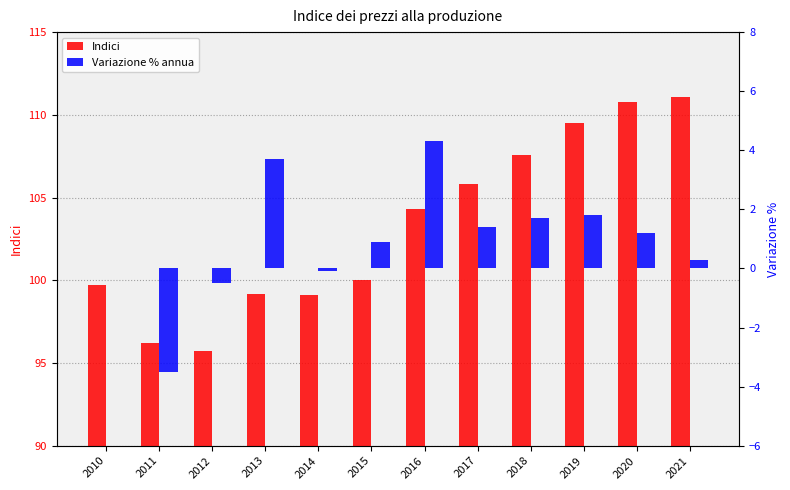

At which label does Indici reach its minimum?

2012